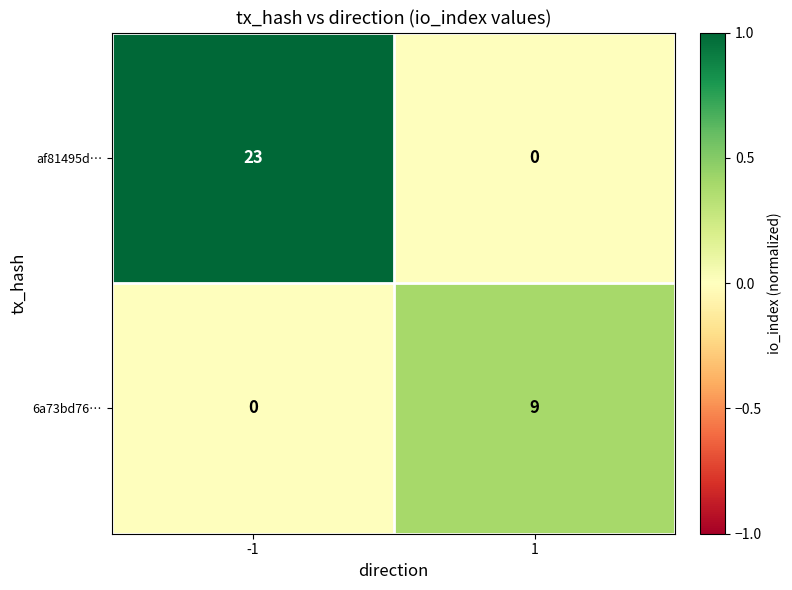

What is the spread (max minus min) of values at 1?

9